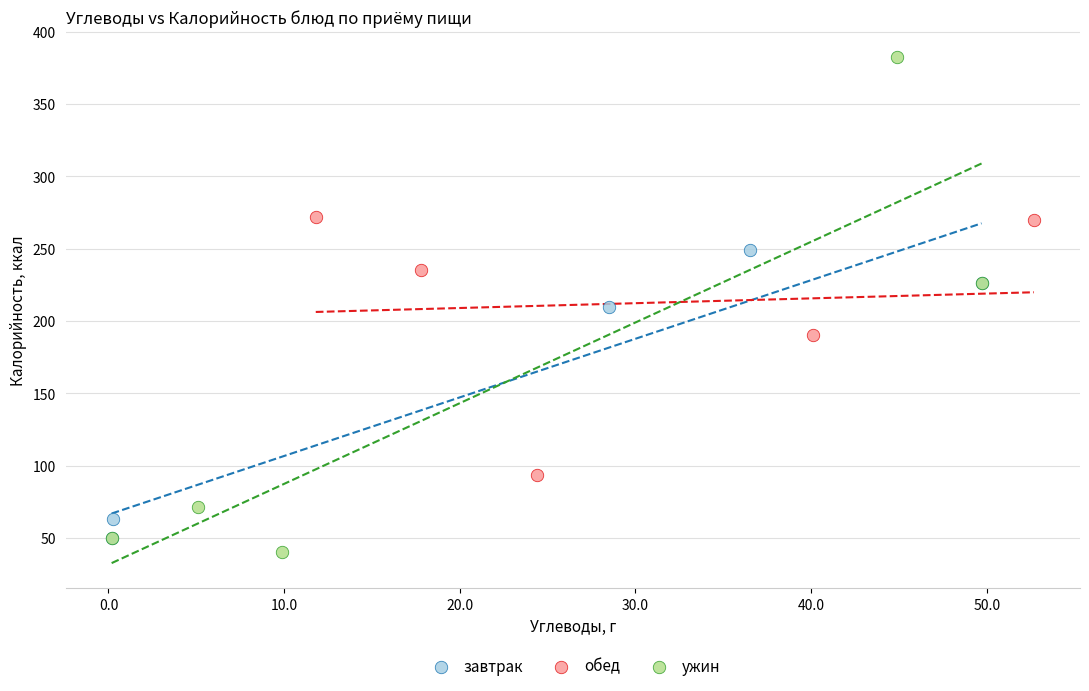

Which series has the largest Y range (max minus min)?

ужин